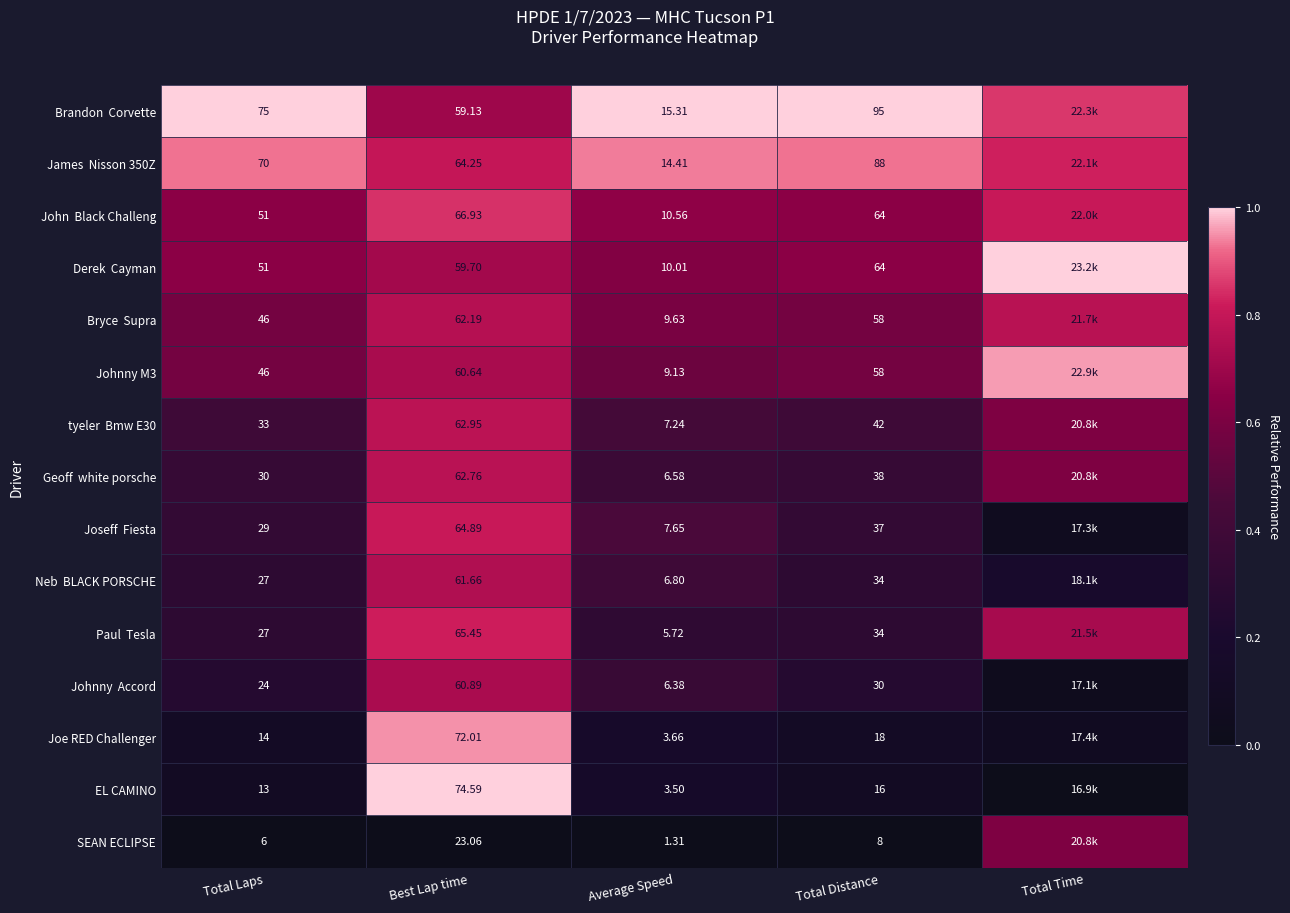

Which series changed the most between Total Laps and Best Lap time?

EL CAMINO